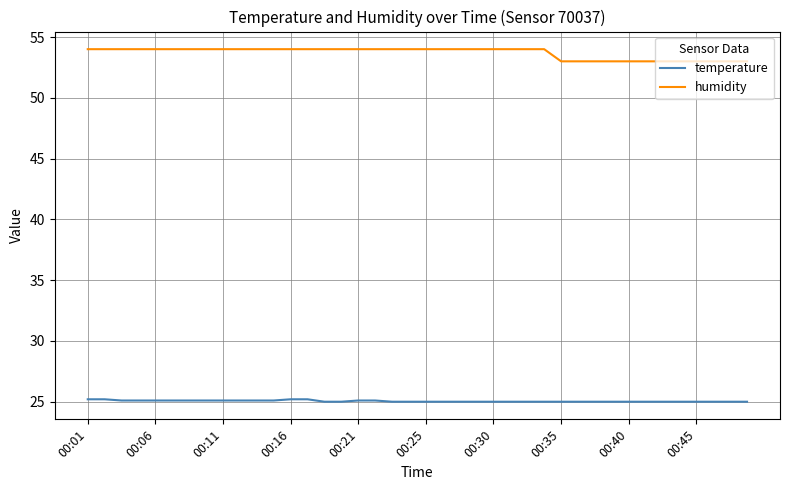

Which series has the largest total across all categories?

humidity